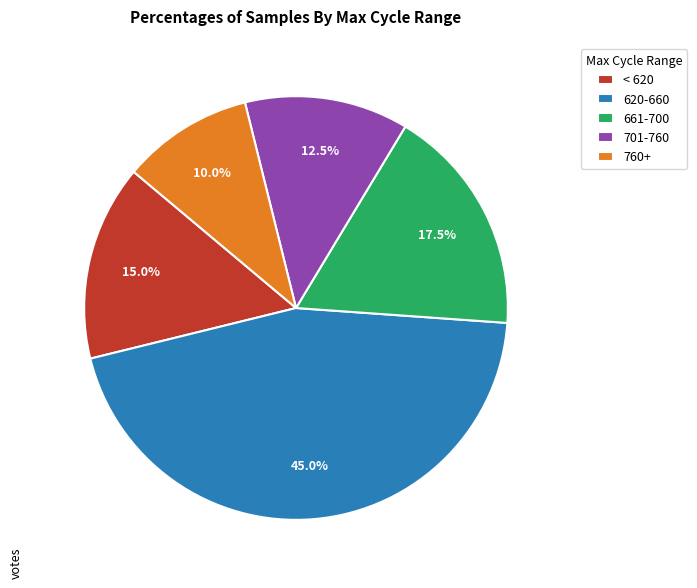

Which category has the smallest portion of the pie?

760+